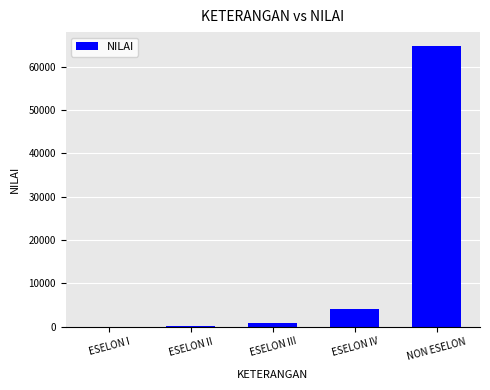

What is the average value?

13962